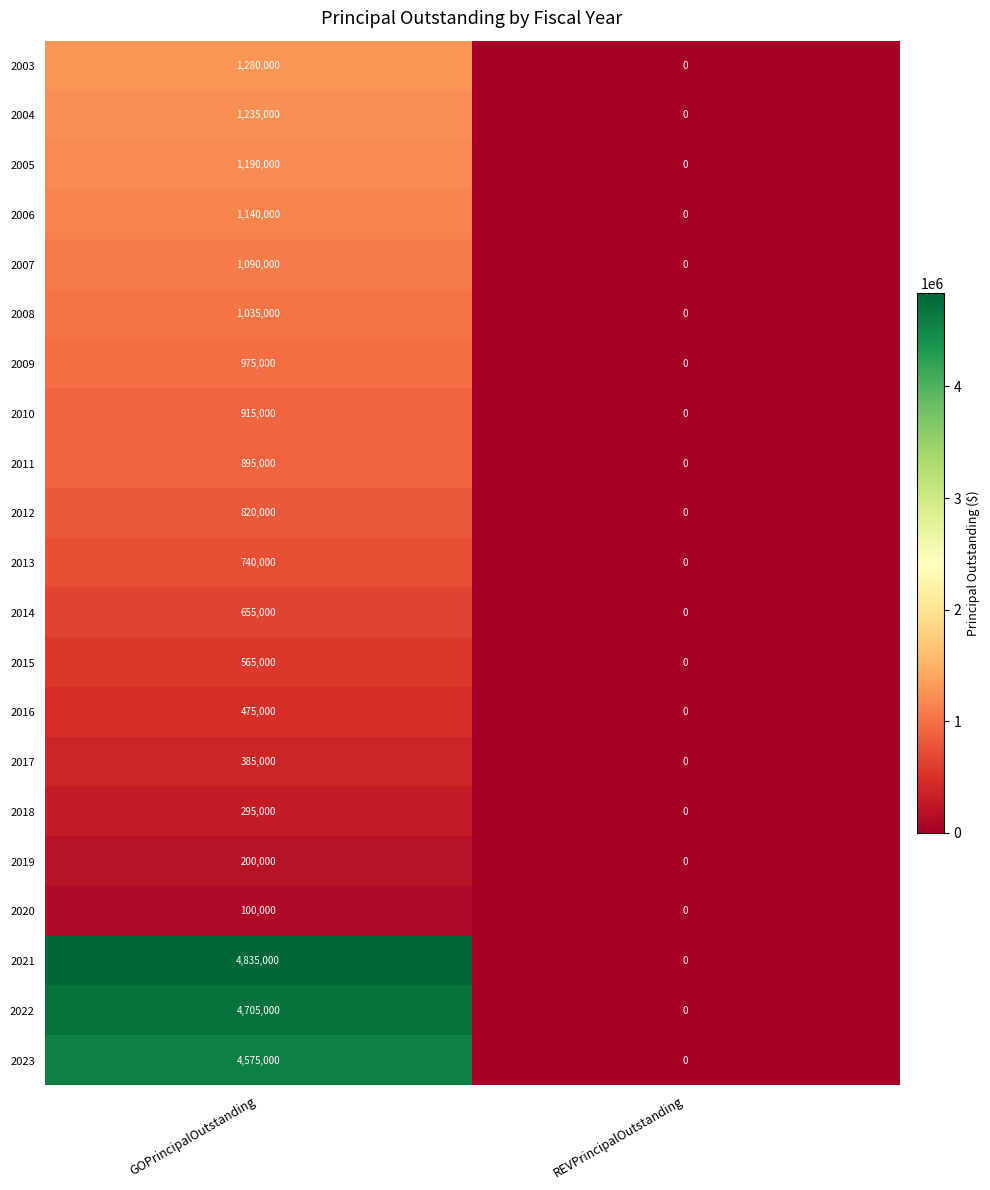

At which category is the sum across all series the highest?

GOPrincipalOutstanding